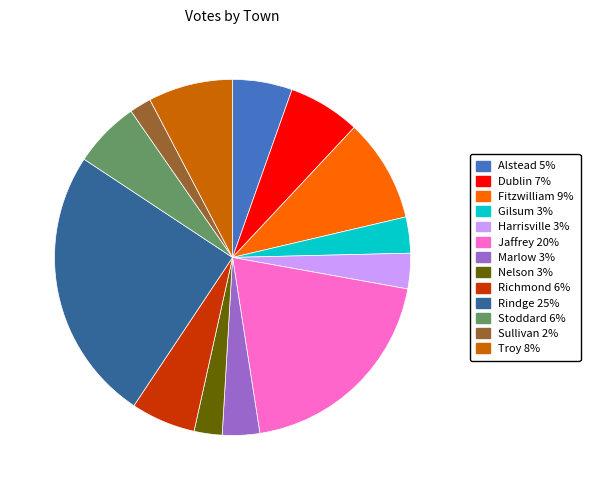

Which category has the biggest portion of the pie?

Rindge